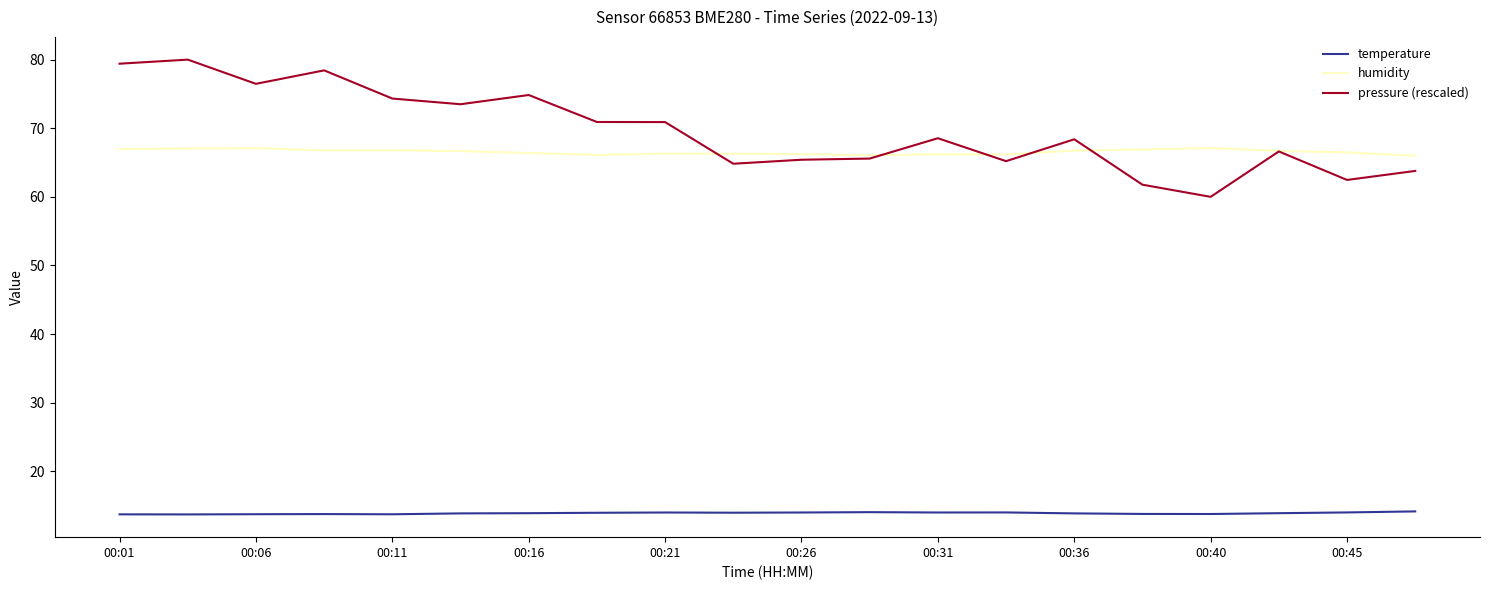

At how many categories does at least one series exceed 51?

20